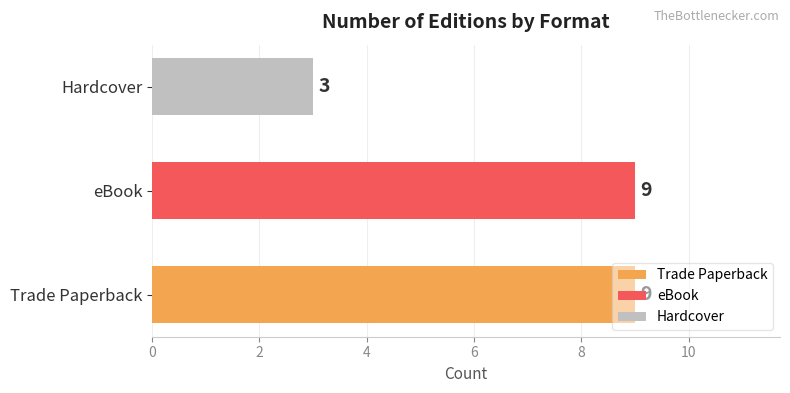

True or false: eBook has a value of 9 at eBook.

True